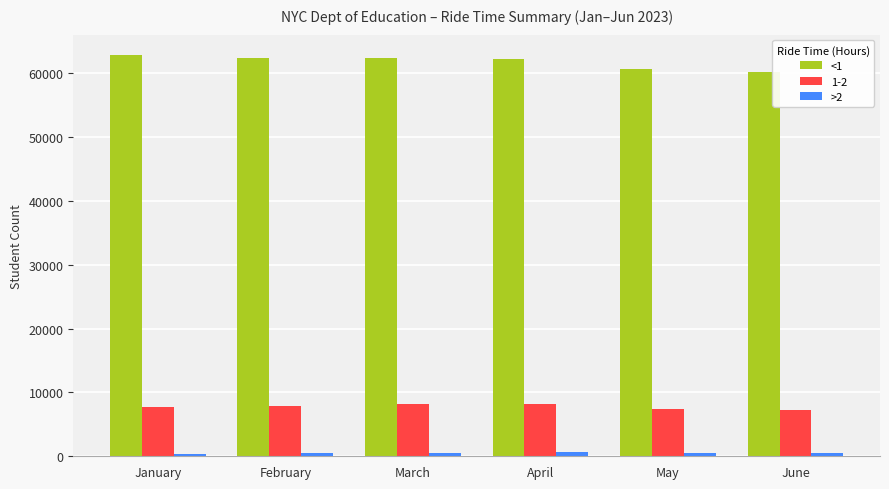

What is the maximum value shown in the chart?

62905